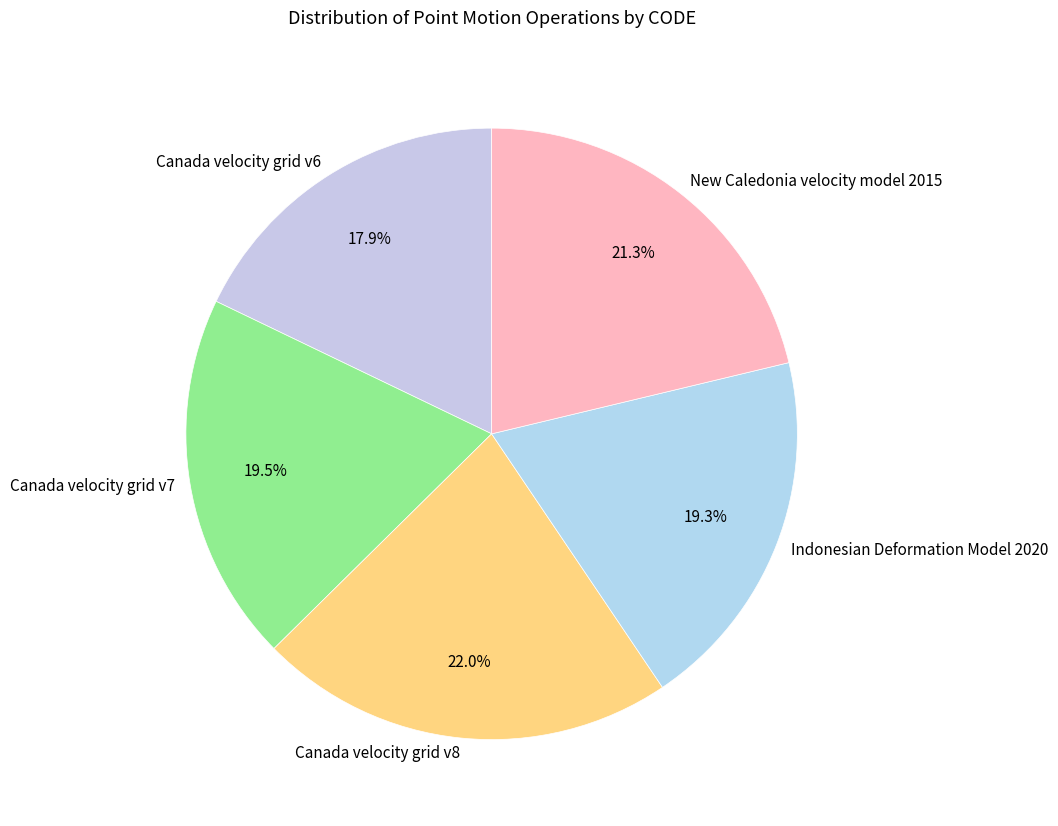

How many segments does this pie chart have?

5